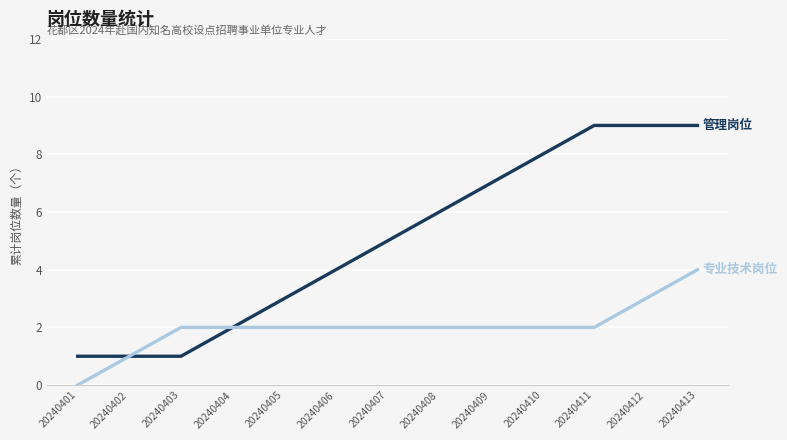

At which category is the sum across all series the highest?

20240413